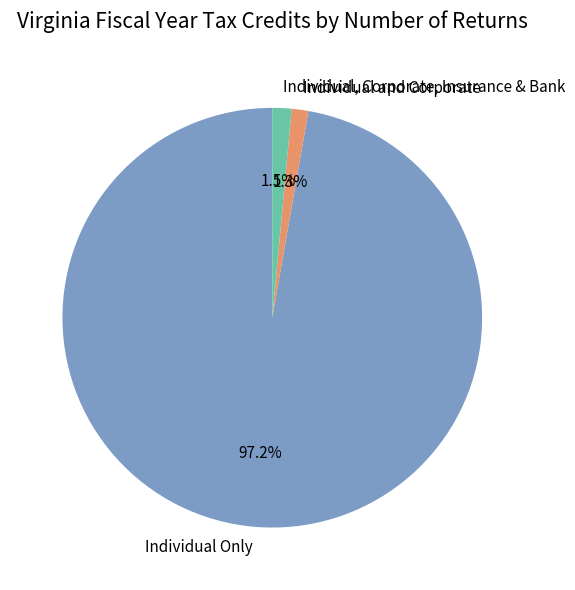

What percentage do Individual Only and Individual, Corporate, Insurance & Bank together represent?

98.7%